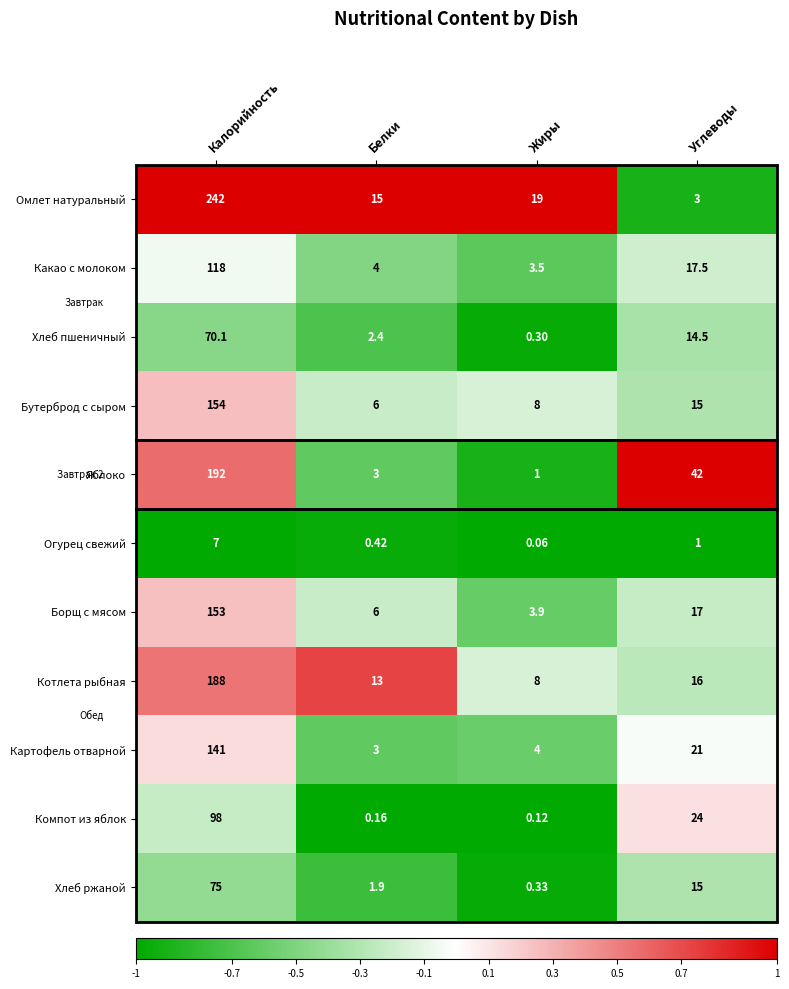

Which category has the lowest value in the Котлета рыбная series?

Жиры